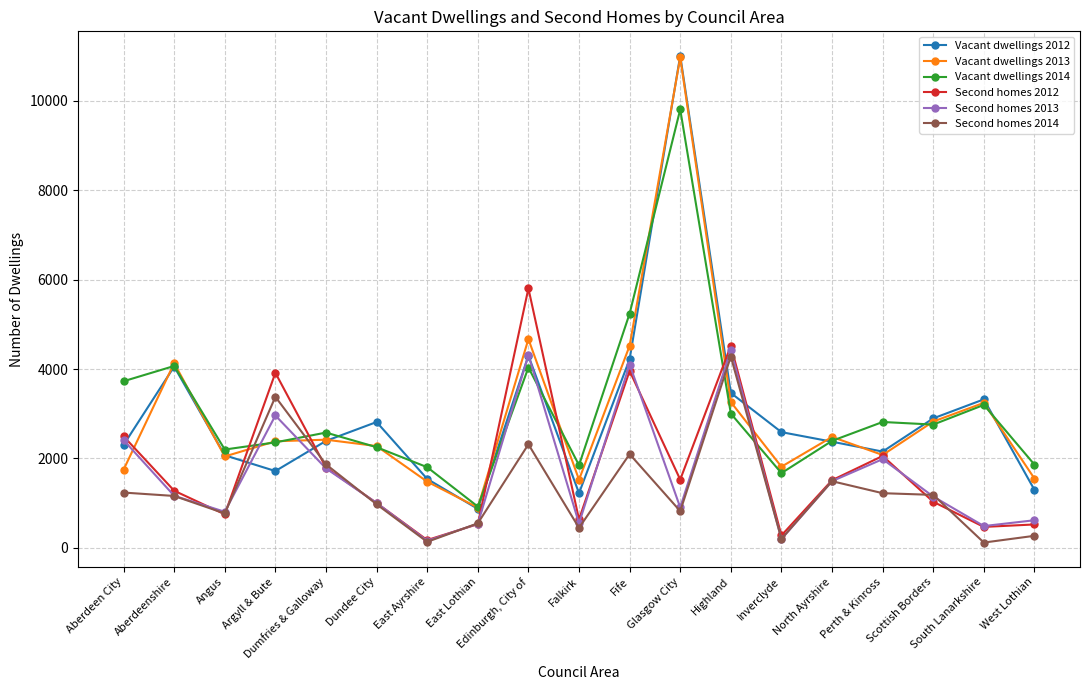

What are all the series names shown in the legend?

Vacant dwellings 2012, Vacant dwellings 2013, Vacant dwellings 2014, Second homes 2012, Second homes 2013, Second homes 2014